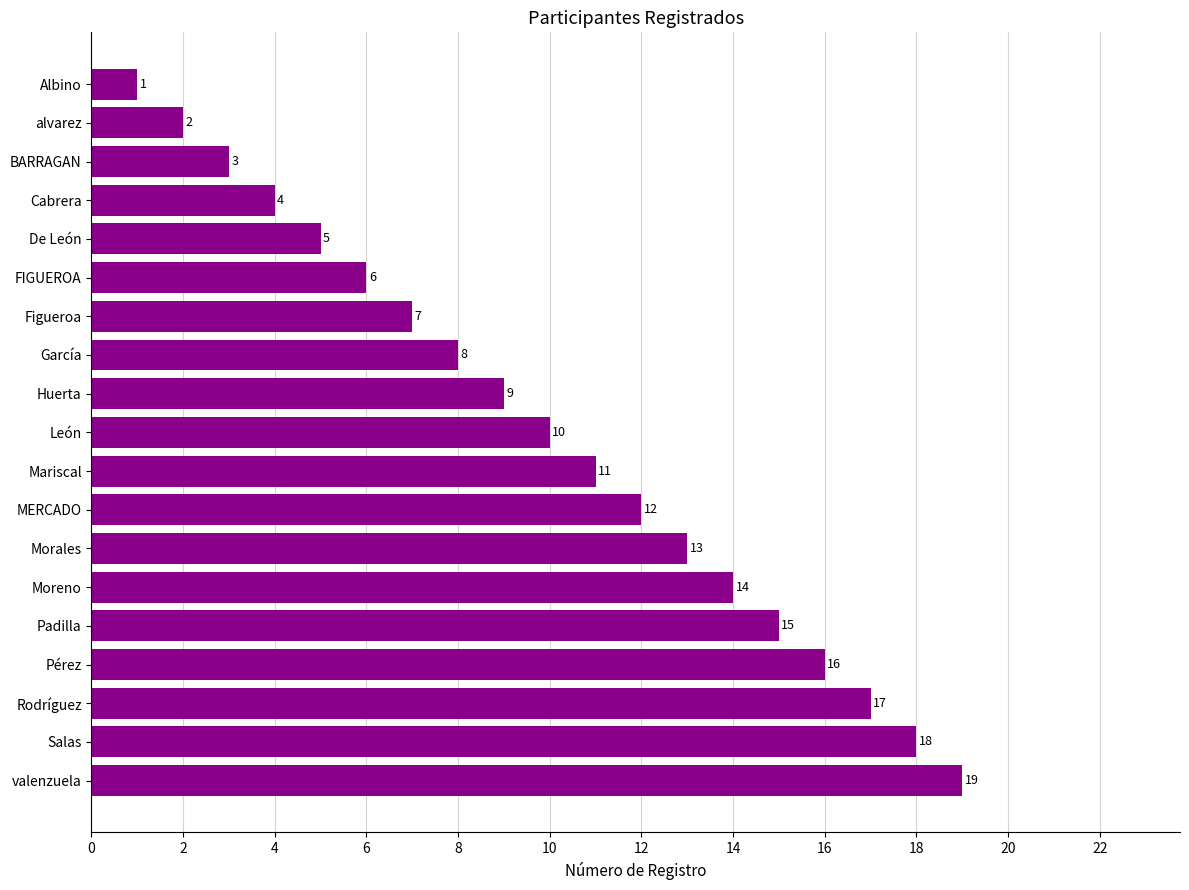

What is the value of the 7th bar from the top?

7